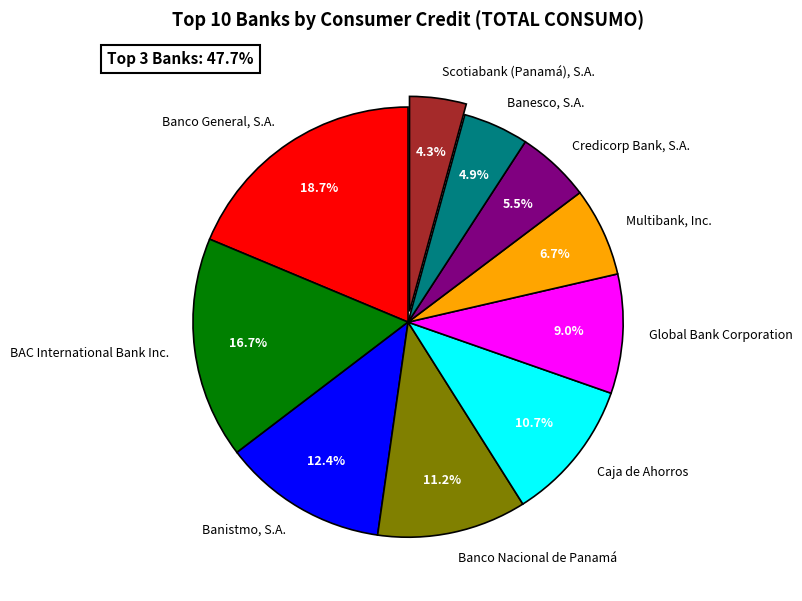

Which slice is the smallest?

Scotiabank (Panamá), S.A.